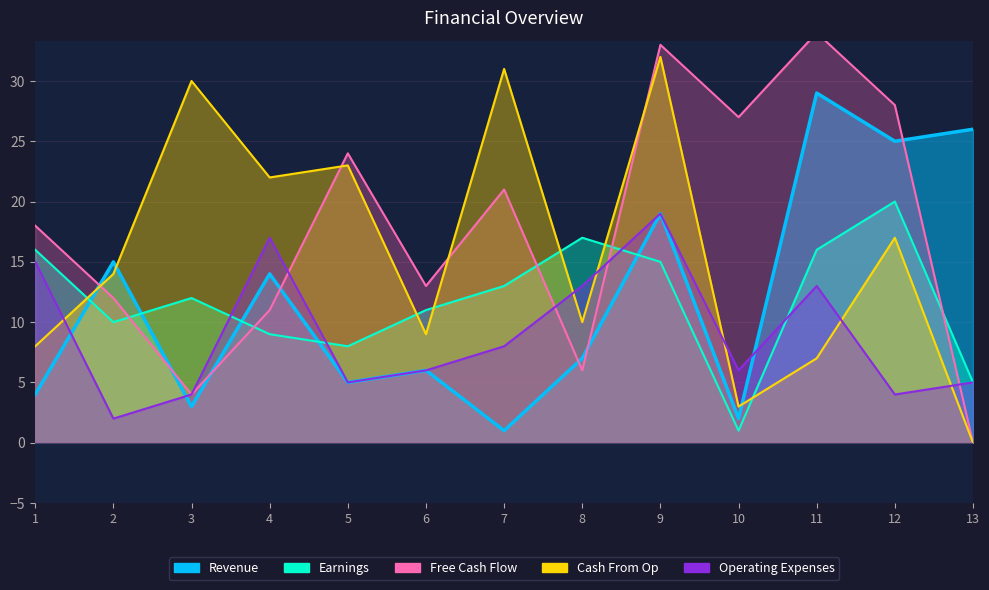

Which has a higher value, 12 or 6?

12